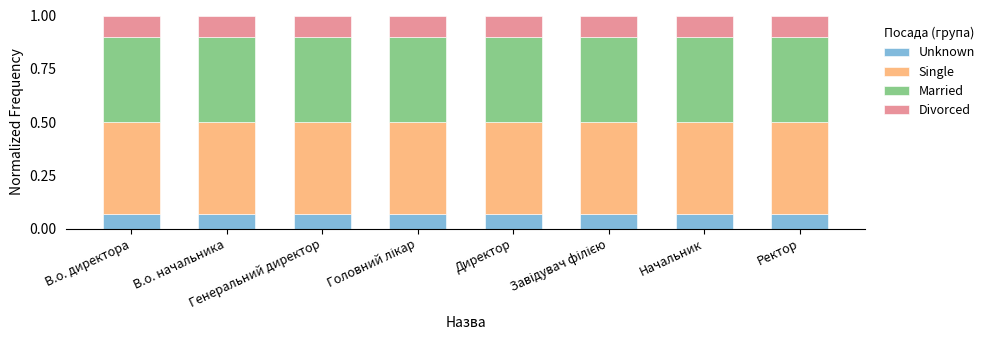

What value does the Divorced series have at В.о. директора?

0.1